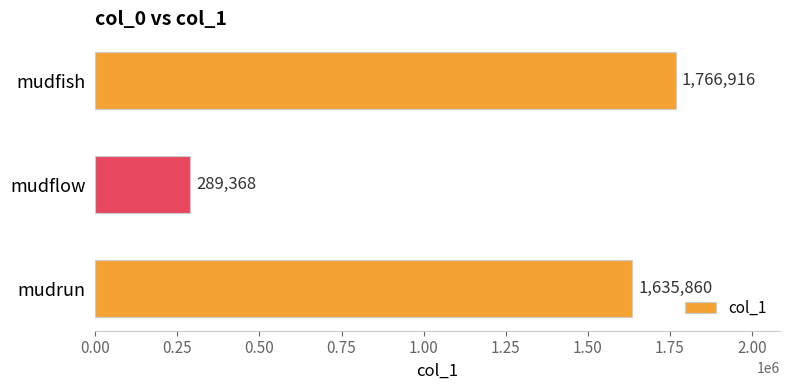

How many data points are less than 1635860?

1